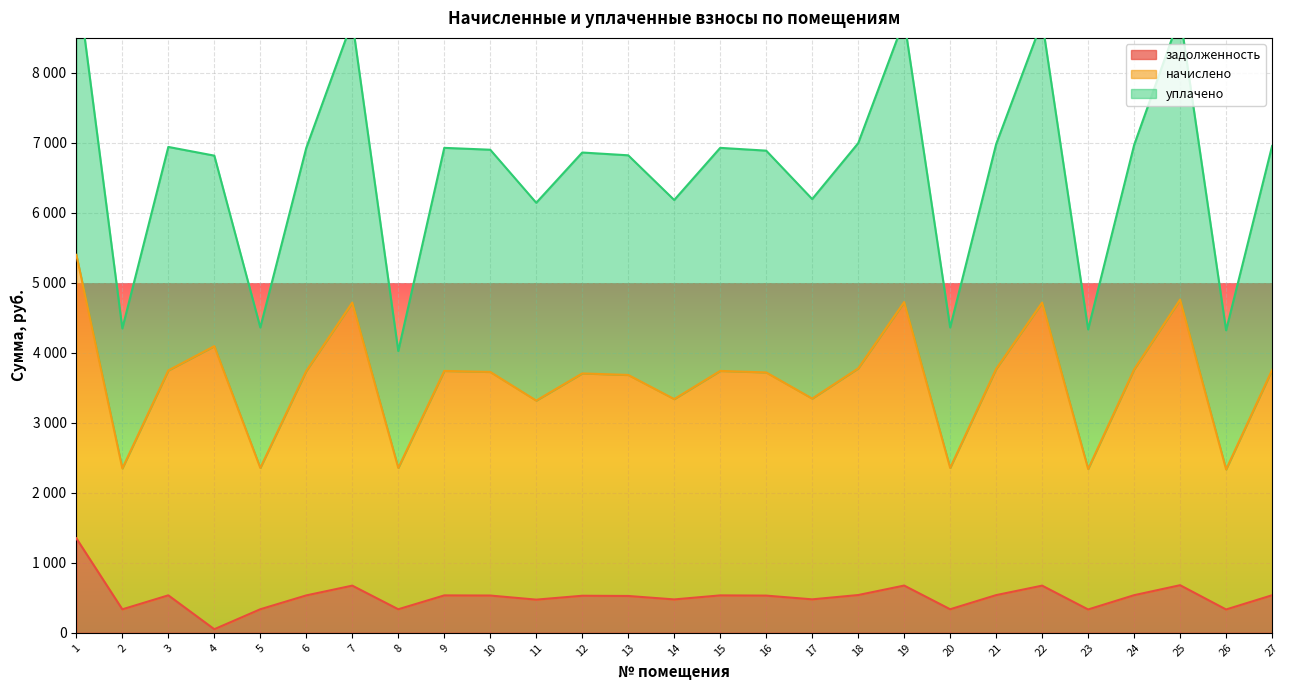

Where is уплачено nearest to the value 6725?

4